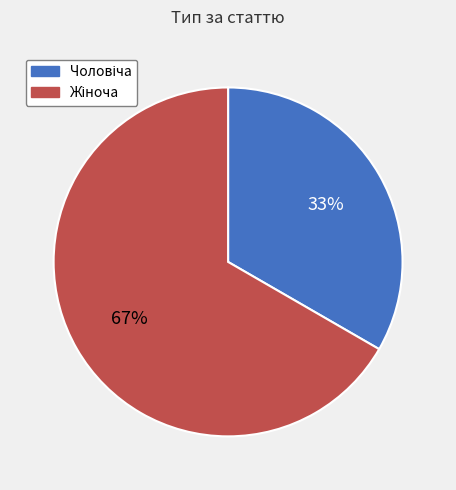

How many segments does this pie chart have?

2